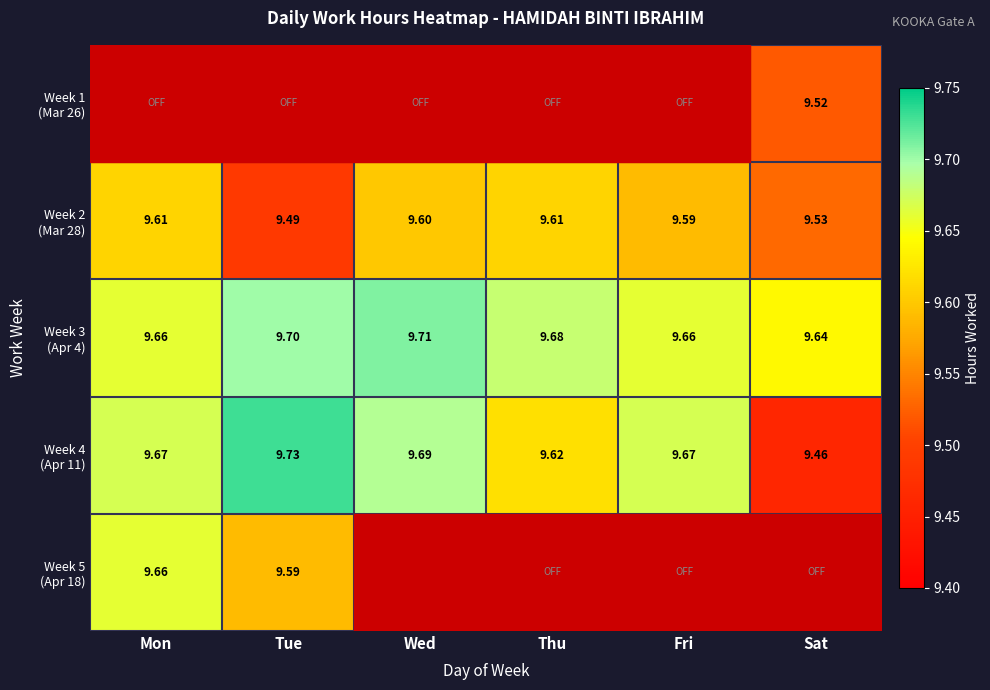

Which series has the widest spread of values?

Week 5 (Apr 18)